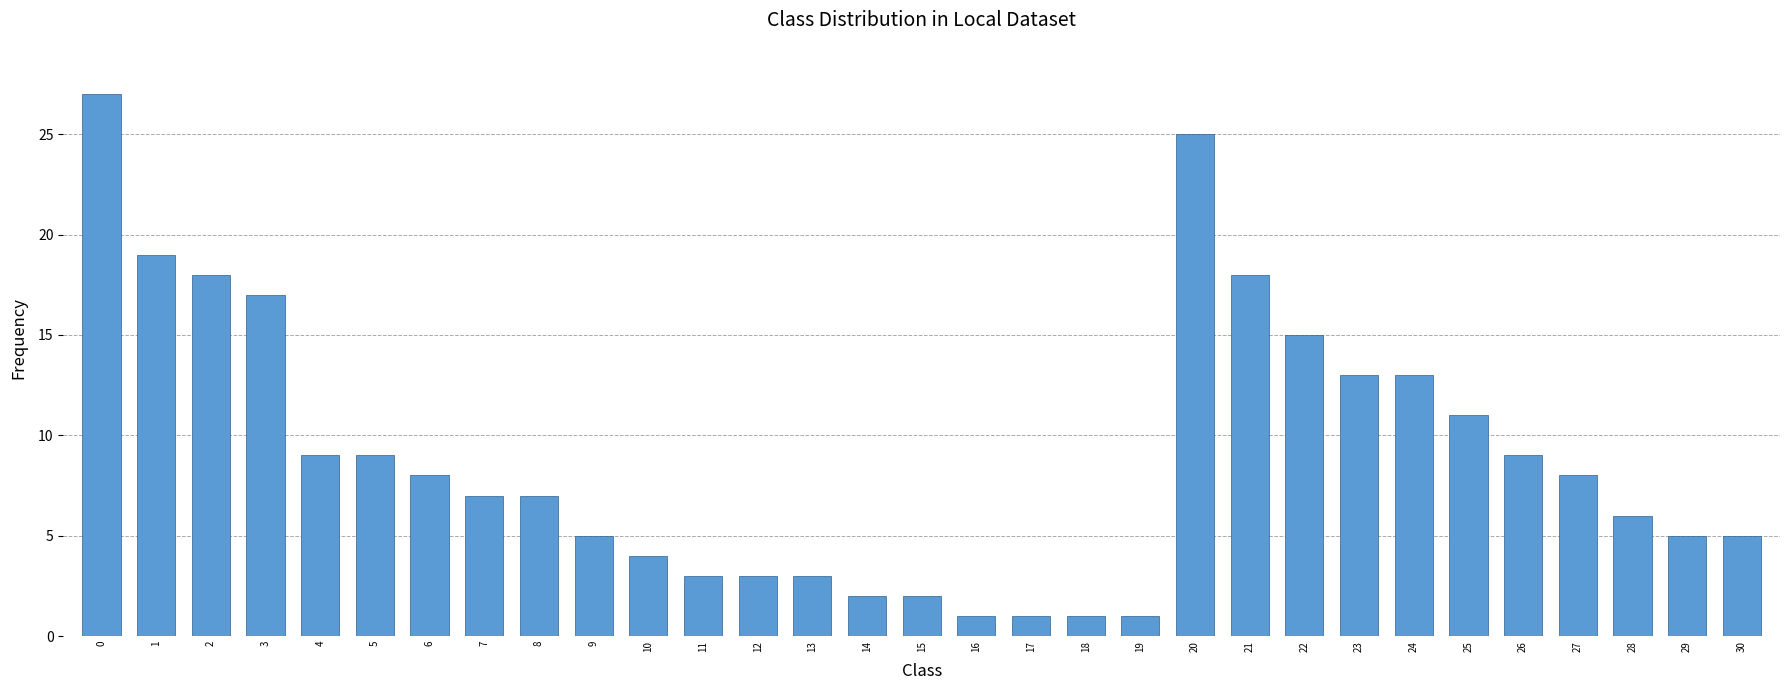

Approximately how many times larger is the value at 0 compared to 2?

1.5